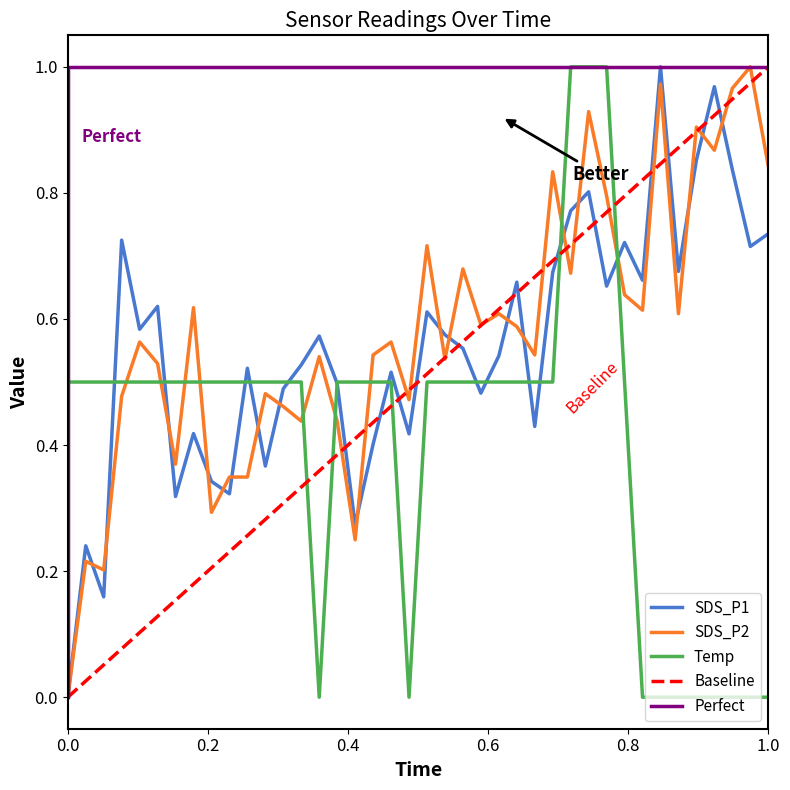

How many values in the SDS_P2 series exceed 0?

39